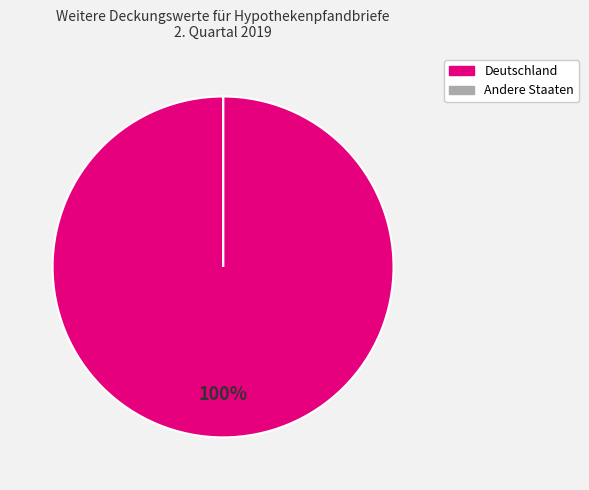

Which category accounts for the majority?

Deutschland